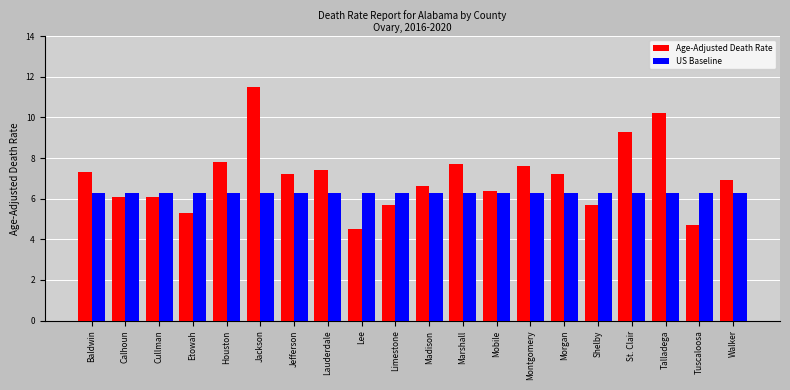

Reading left to right, list all the values displayed in this chart.

Age-Adjusted Death Rate: 7.3	6.1	6.1	5.3	7.8	11.5	7.2	7.4	4.5	5.7	6.6	7.7	6.4	7.6	7.2	5.7	9.3	10.2	4.7	6.9
US Baseline: 6.3	6.3	6.3	6.3	6.3	6.3	6.3	6.3	6.3	6.3	6.3	6.3	6.3	6.3	6.3	6.3	6.3	6.3	6.3	6.3